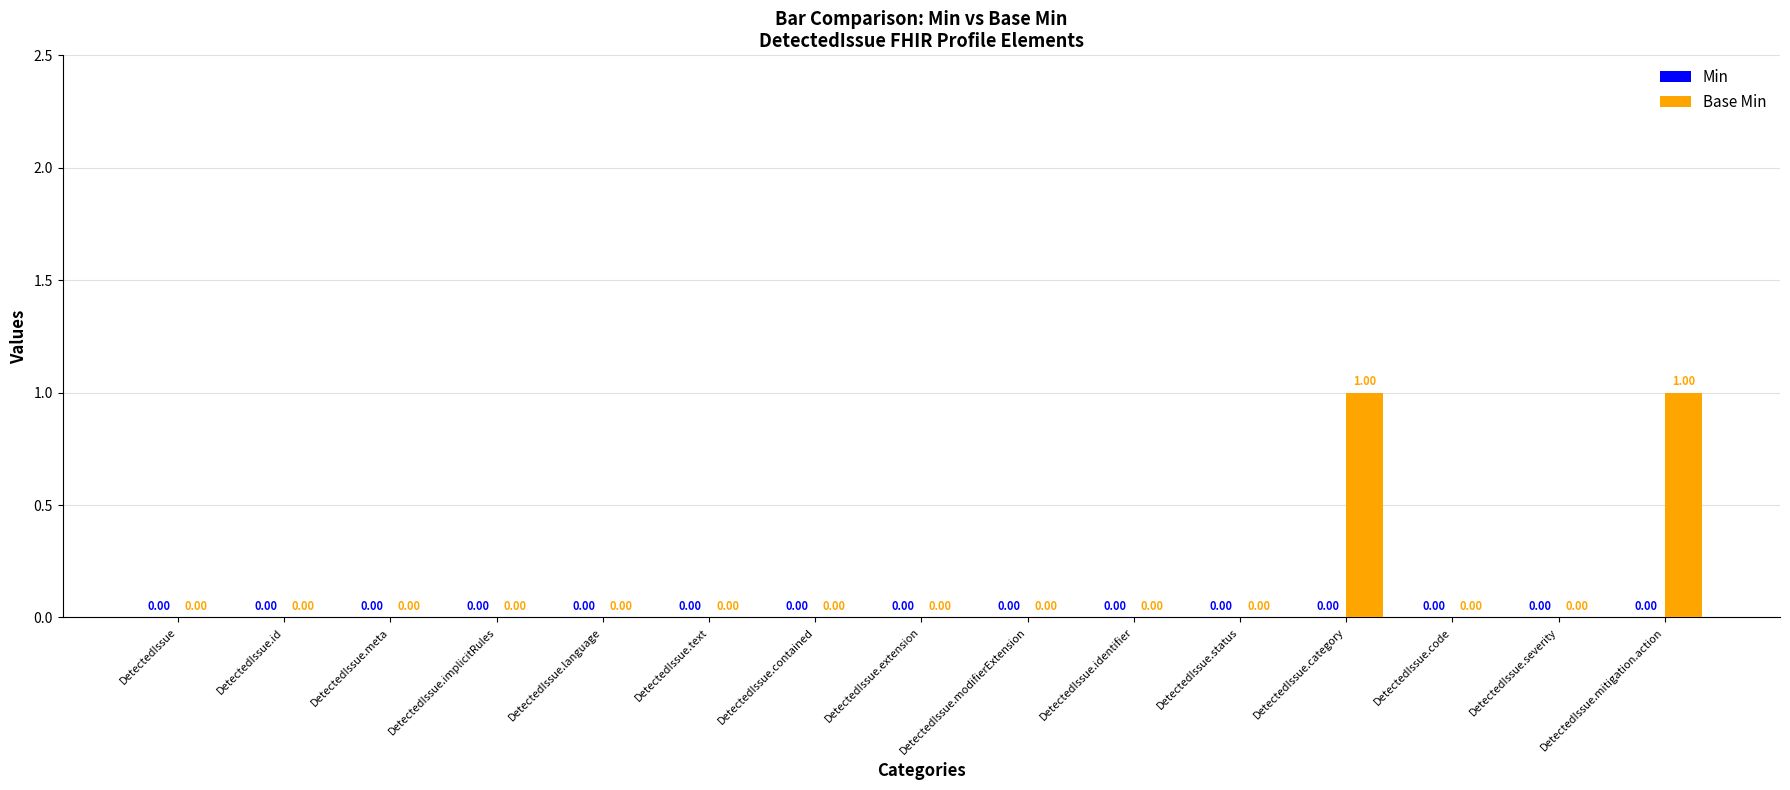

Between DetectedIssue.category and DetectedIssue.meta, which is larger?

DetectedIssue.category